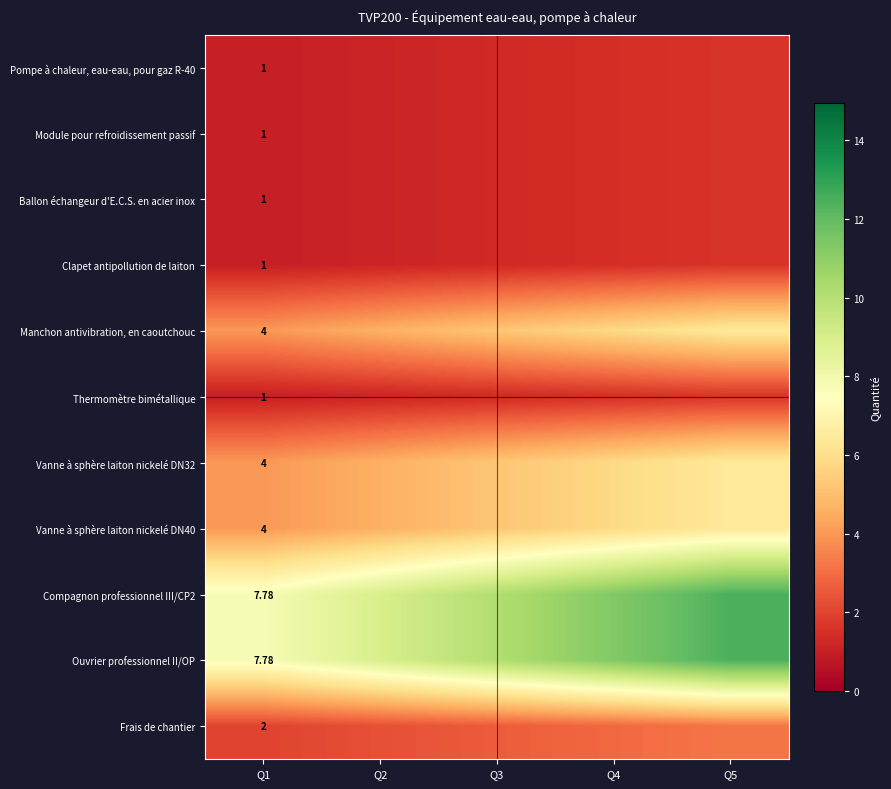

What is the total value across all series at Q4?

50.1